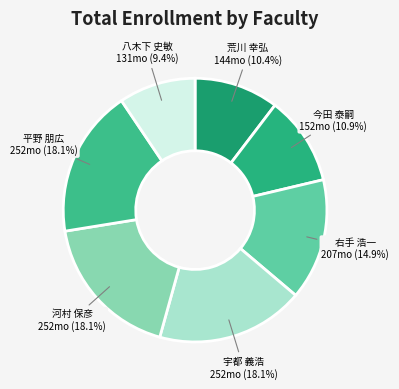

What is the ratio of the value at 河村 保彦 to the value at 今田 泰嗣?

1.7